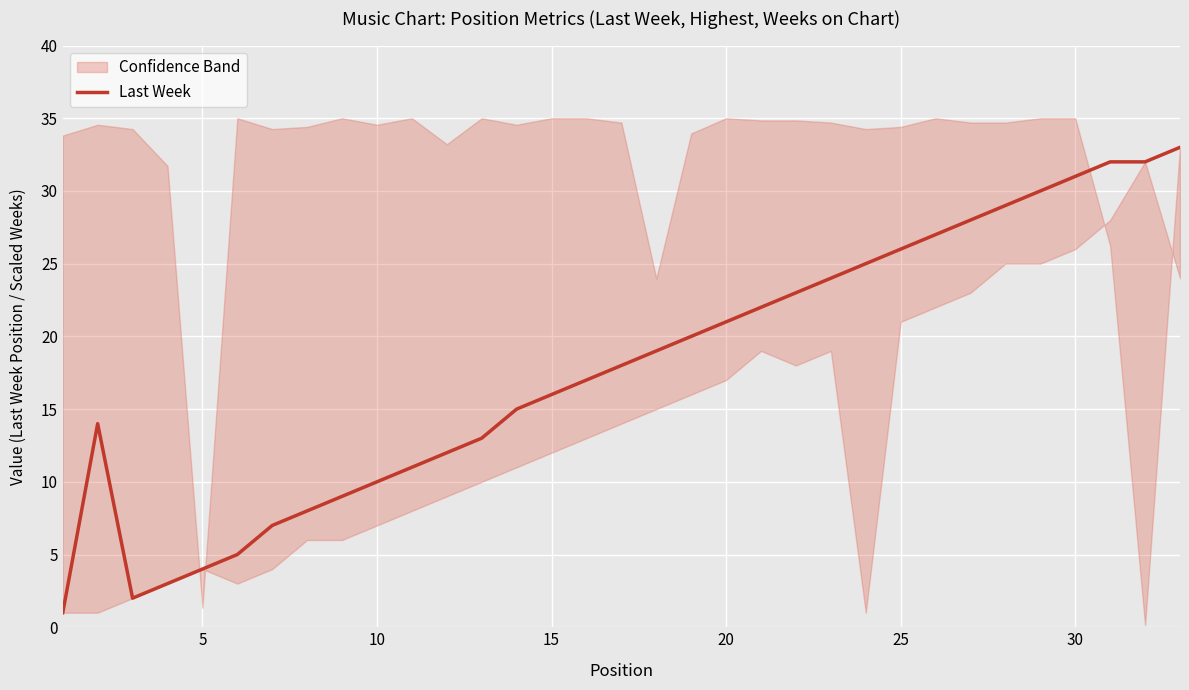

Is it true that Last Week equals 35 at 20?

False